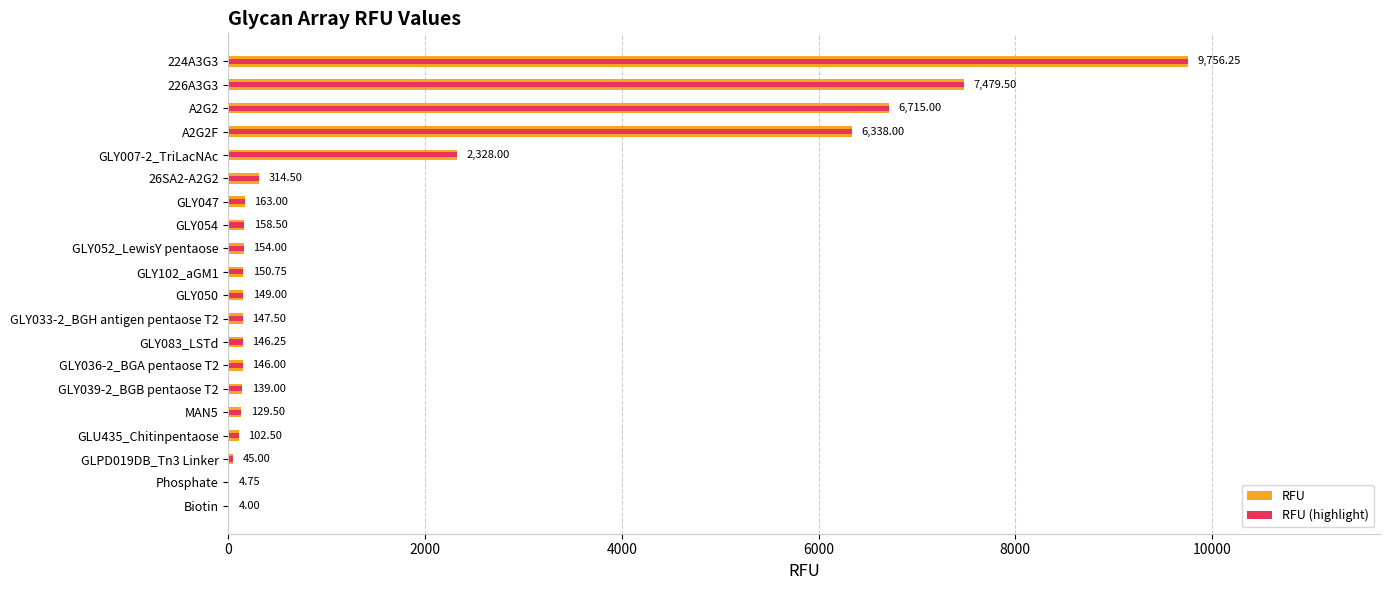

Which series has the largest range (max minus min)?

RFU